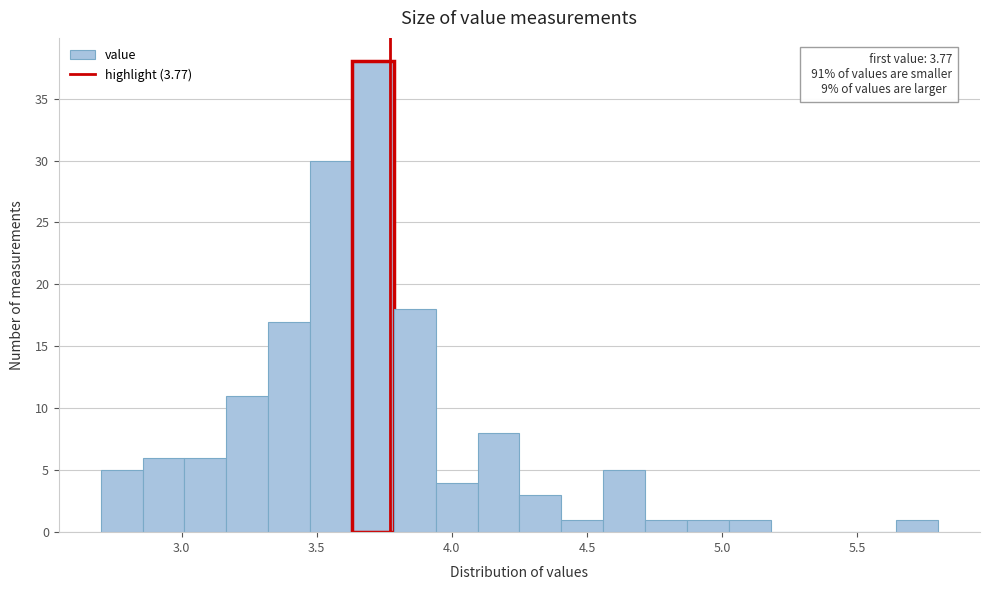

Read against the x-axis, roughly where is the centre of the tallest bar?

3.70